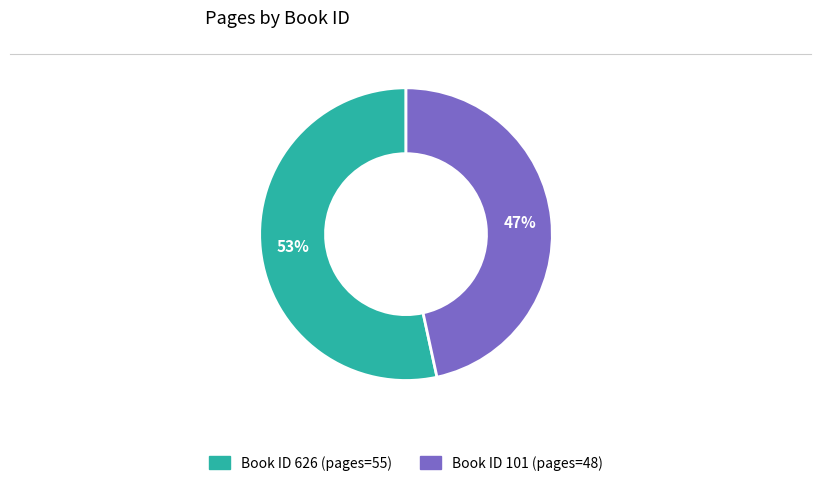

To the nearest percent, what is the average slice percentage?

50%